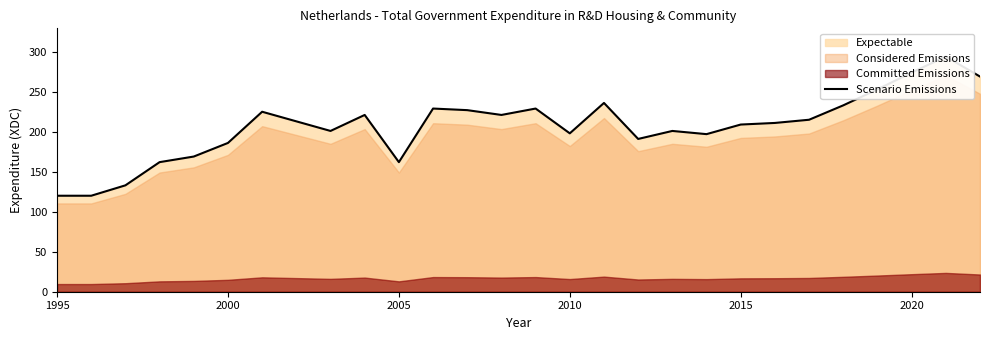

How many interior local peaks (higher than both neighbors) does the data have?

7